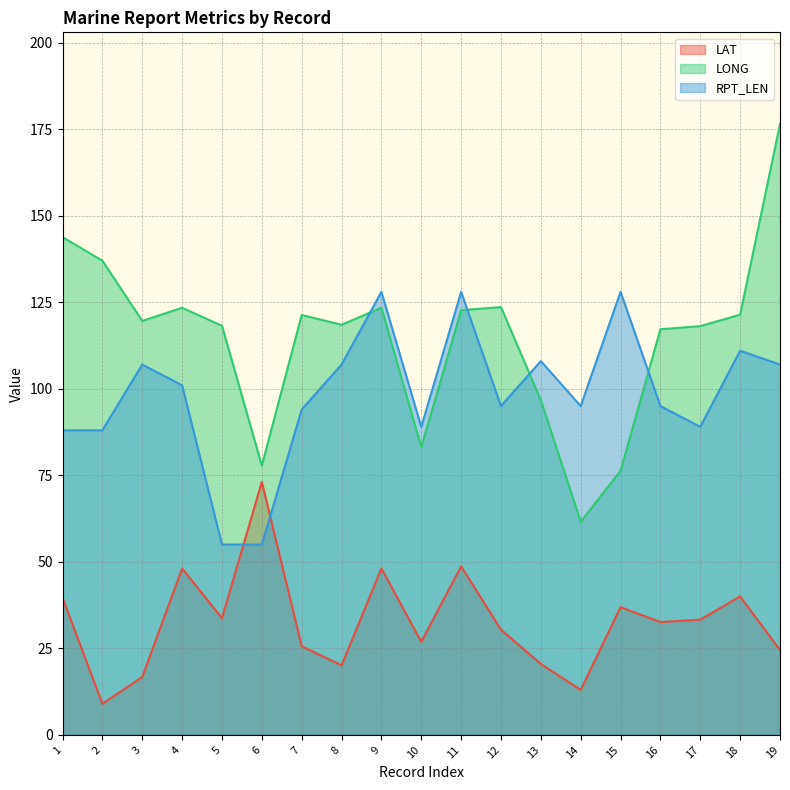

True or false: RPT_LEN and LONG intersect in this chart.

True